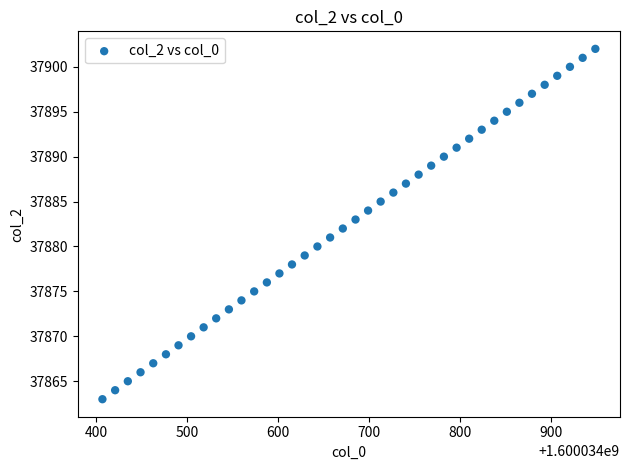

What is the range of Y values (max minus min)?

39